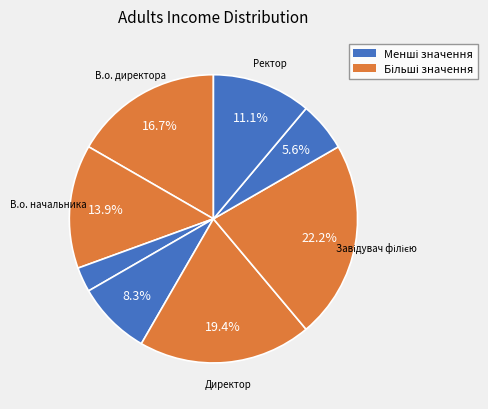

What is the largest slice in the pie chart?

Завідувач філією